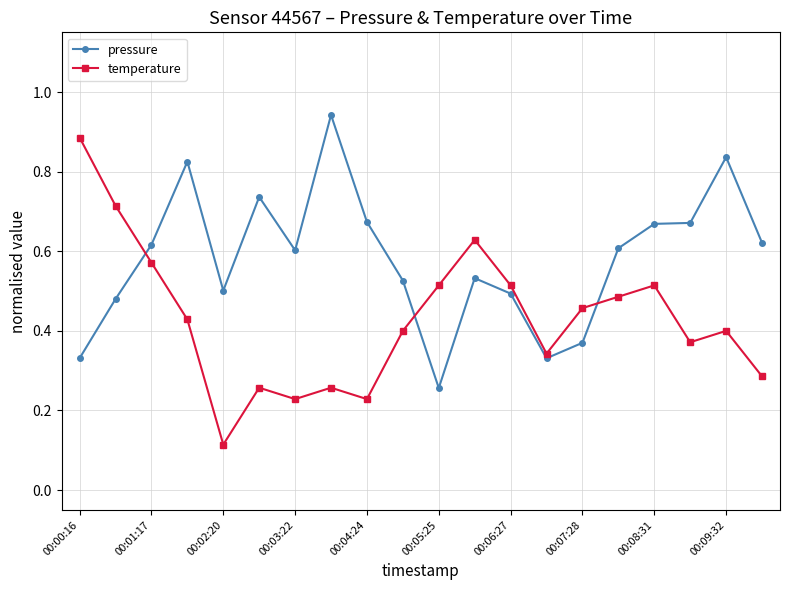

Rank the series by their maximum value, from highest to lowest.

pressure, temperature